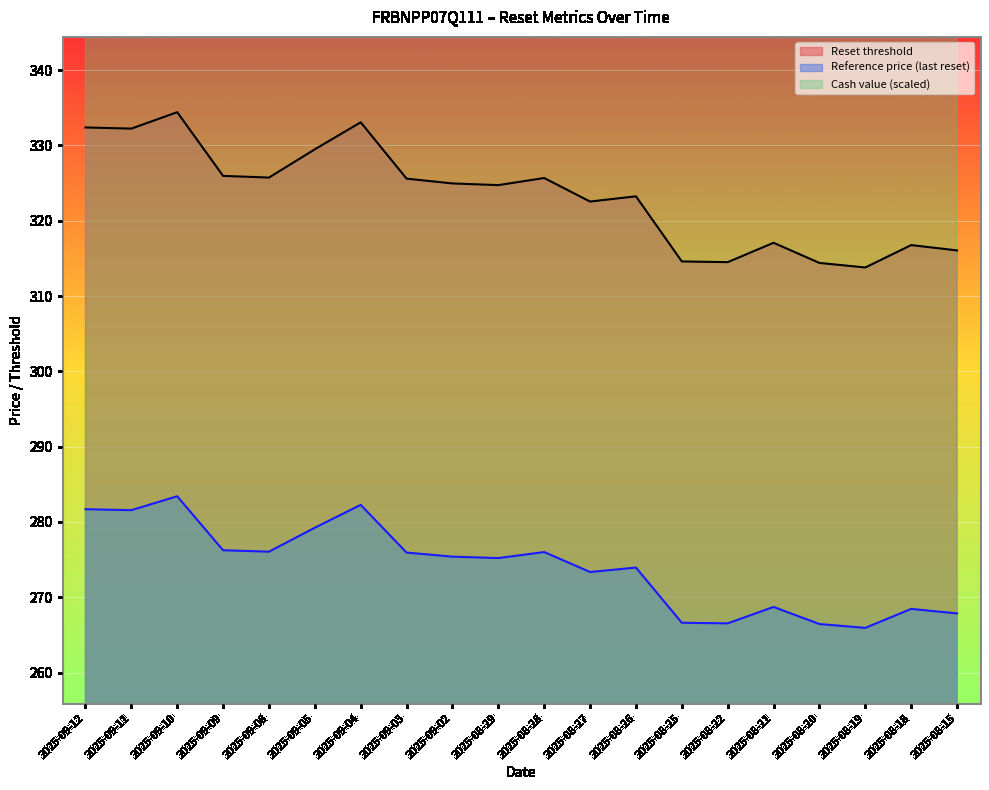

The Reference price (last reset) series shows 472.2 at 2025-09-09. True or false?

False